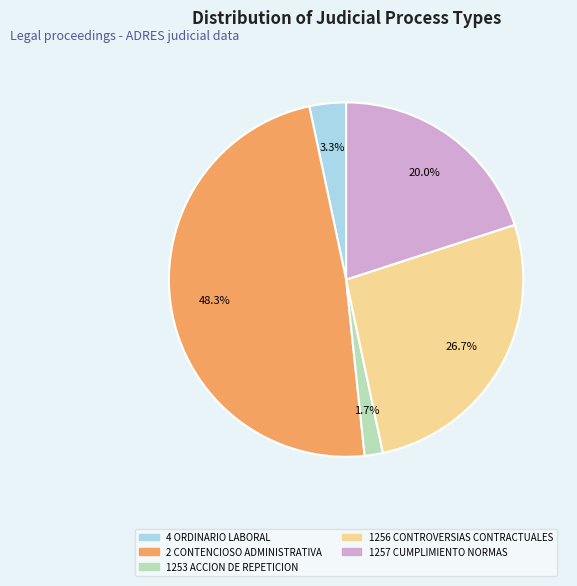

Is 1257 CUMPLIMIENTO NORMAS the majority of the pie?

No